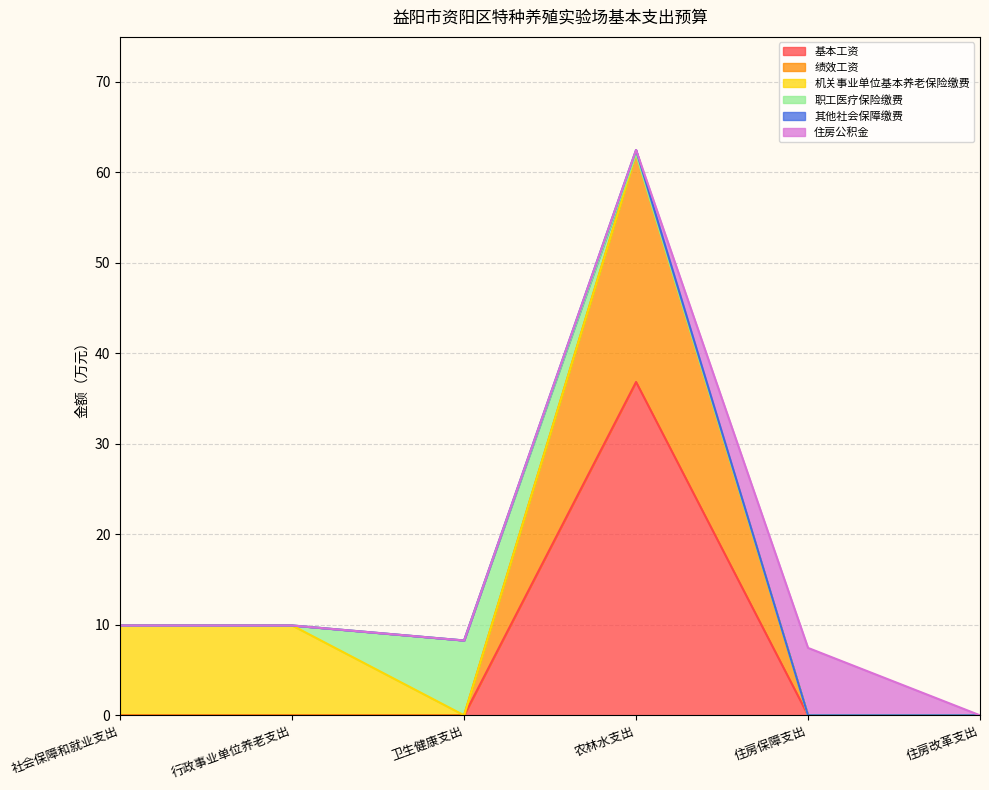

What is the average value of the 基本工资 series?

6.1